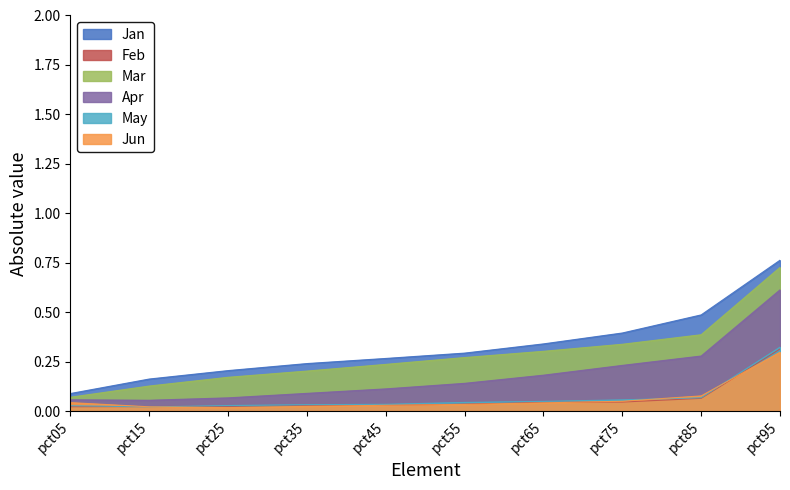

What is the sum of all Jan values?

3.2